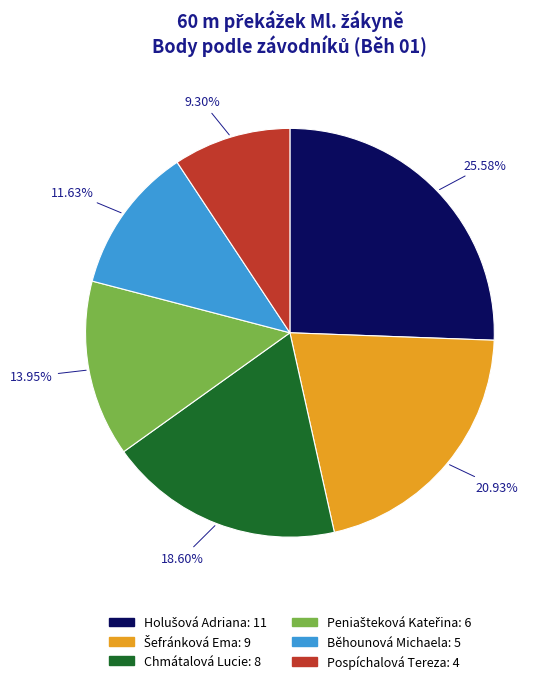

Which category has the smallest portion of the pie?

Pospíchalová Tereza